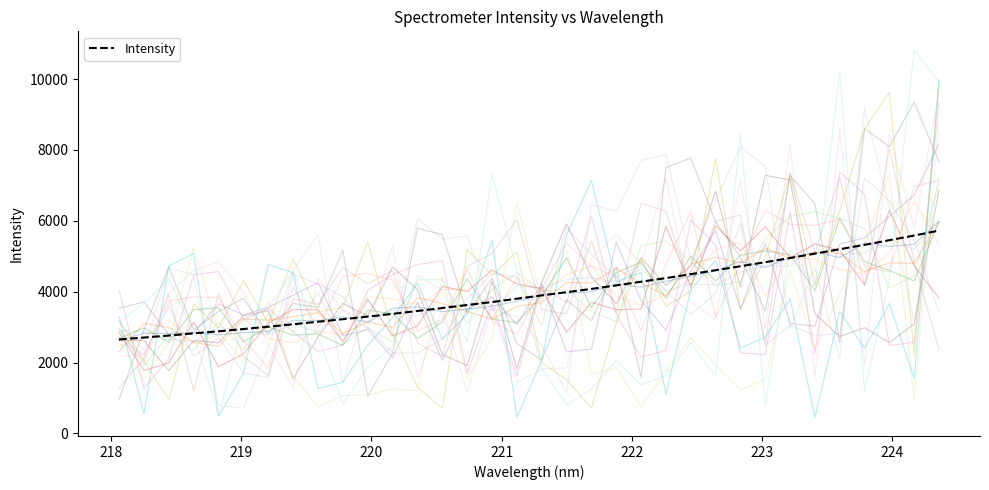

What is the highest value of the Intensity series?

5723.4